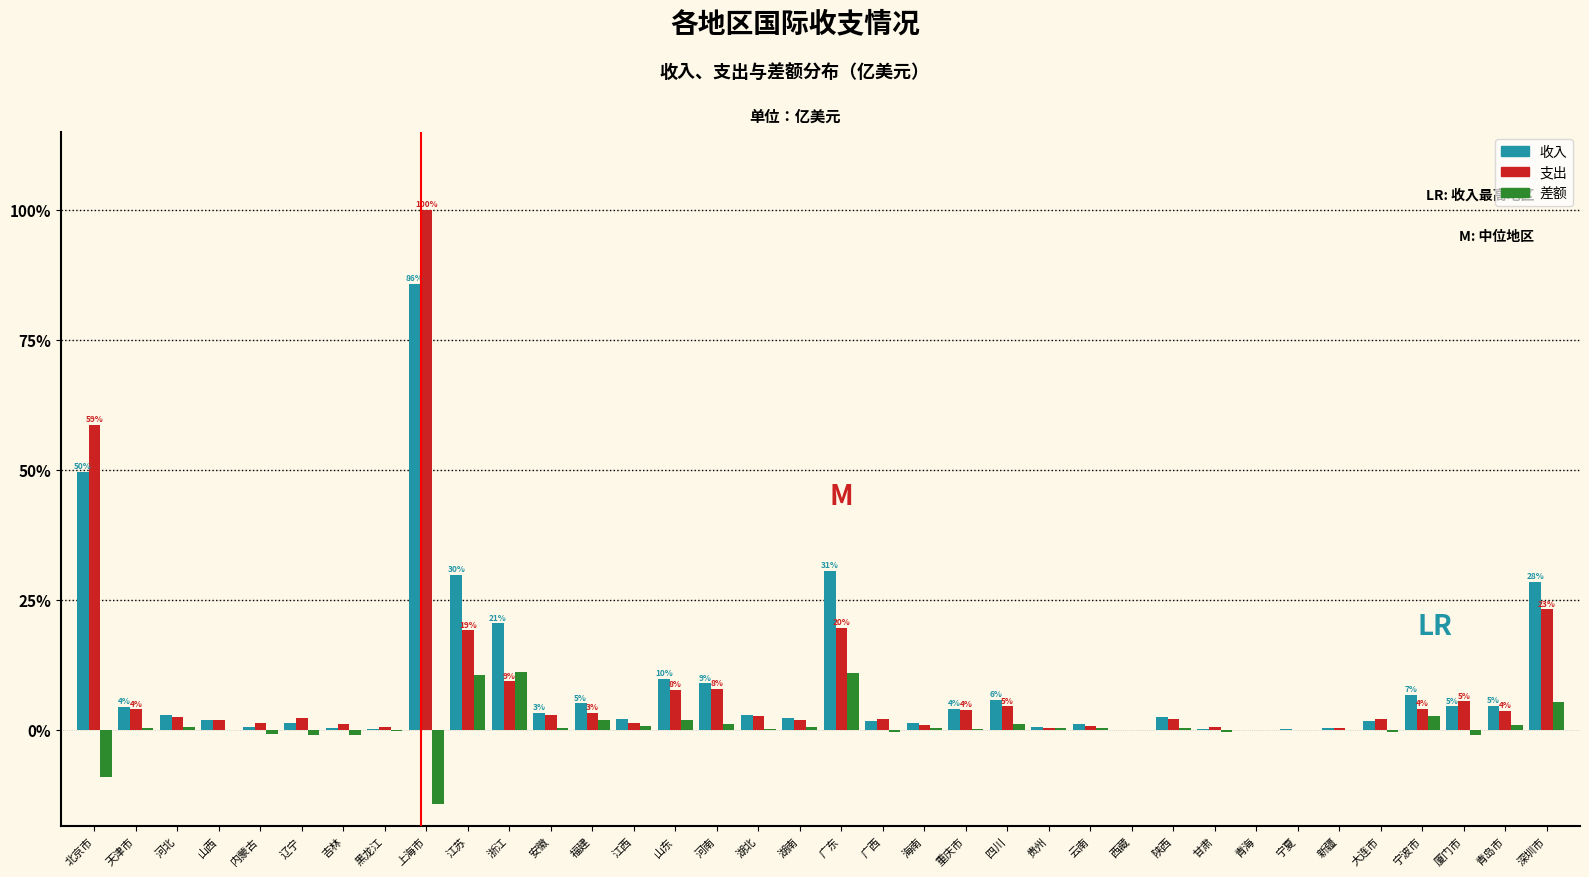

Are the bars grouped side by side (vs. stacked)?

Yes